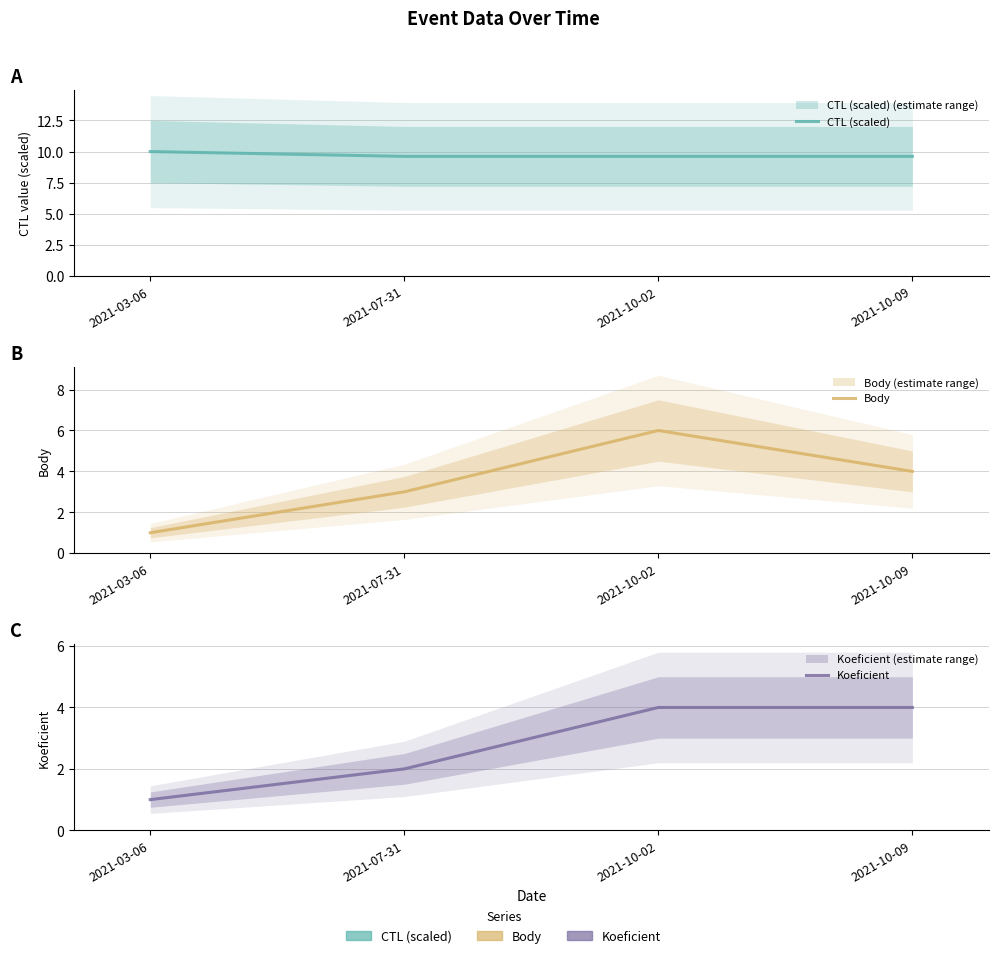

At which category is the sum across all series the highest?

2021-10-02